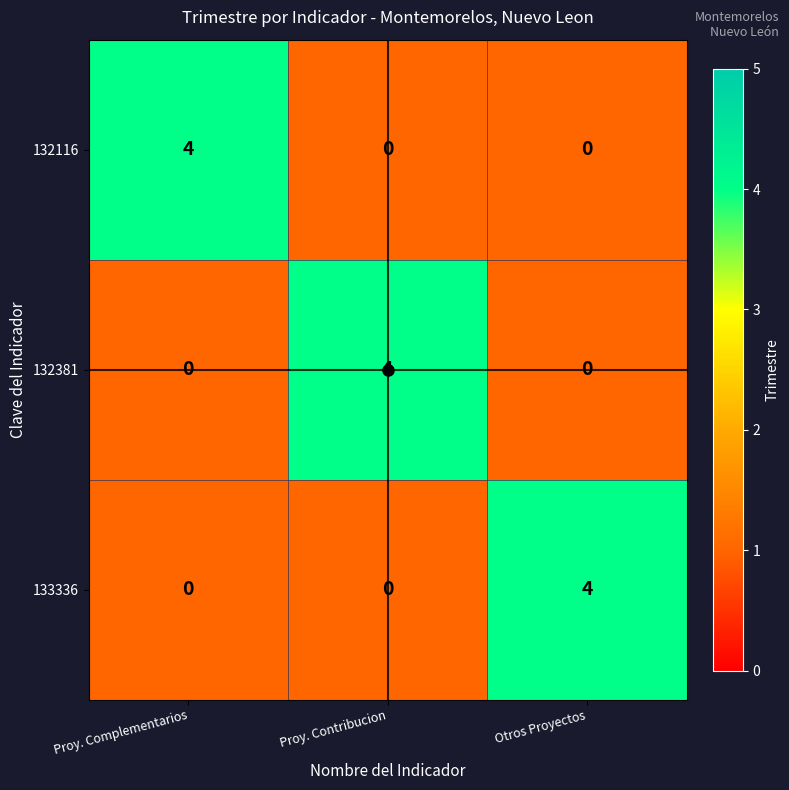

Is the value of 132116 at Proy. Complementarios greater than the value of 133336 at Proy. Complementarios?

Yes